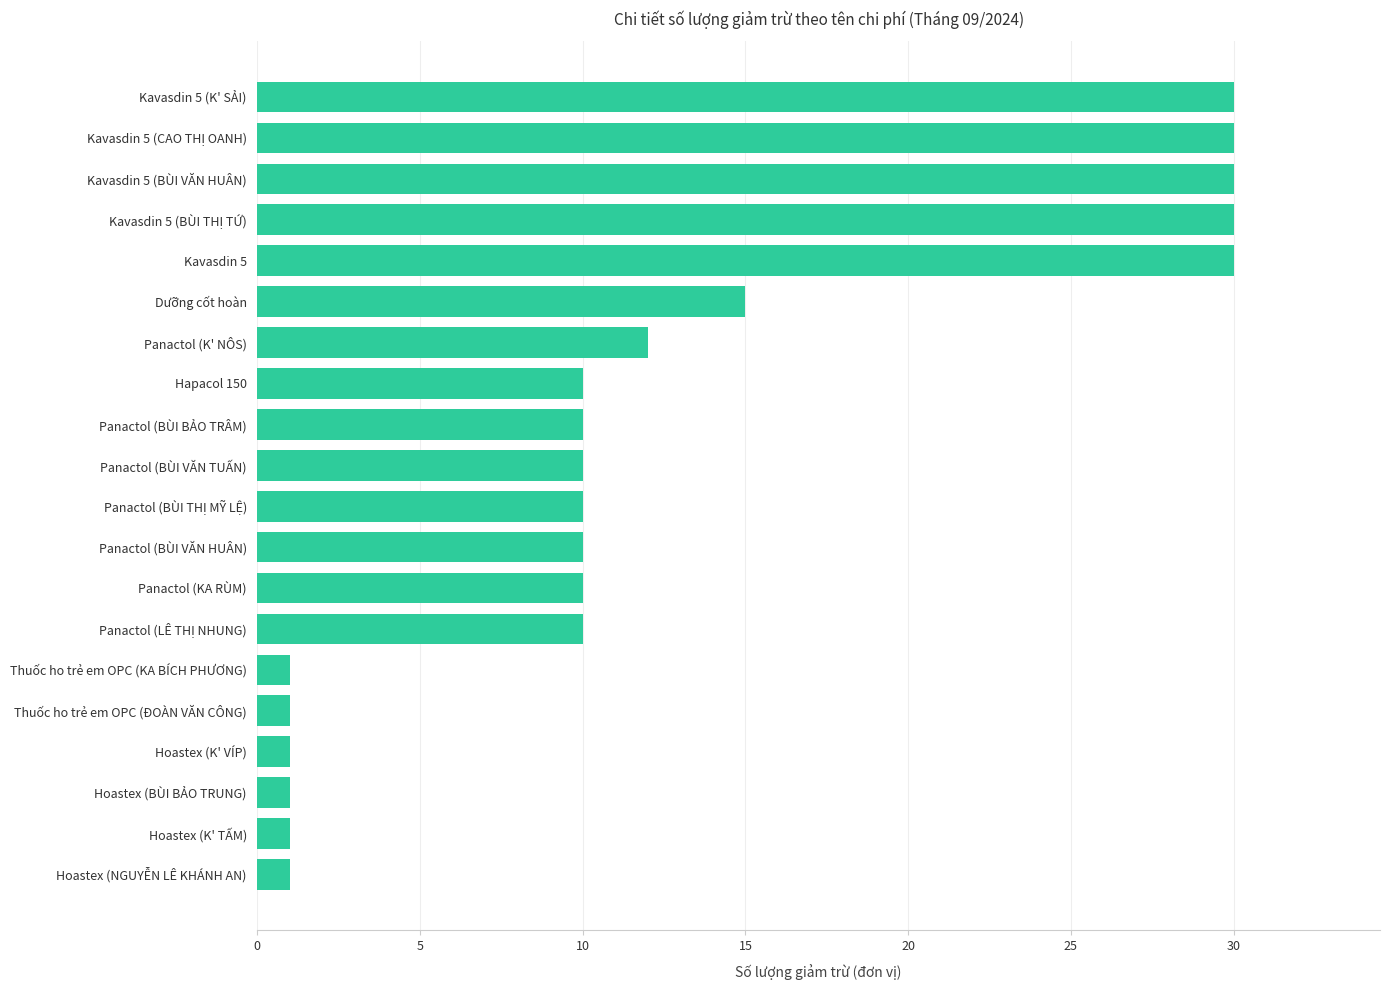

What is the difference between the maximum and minimum values?

29